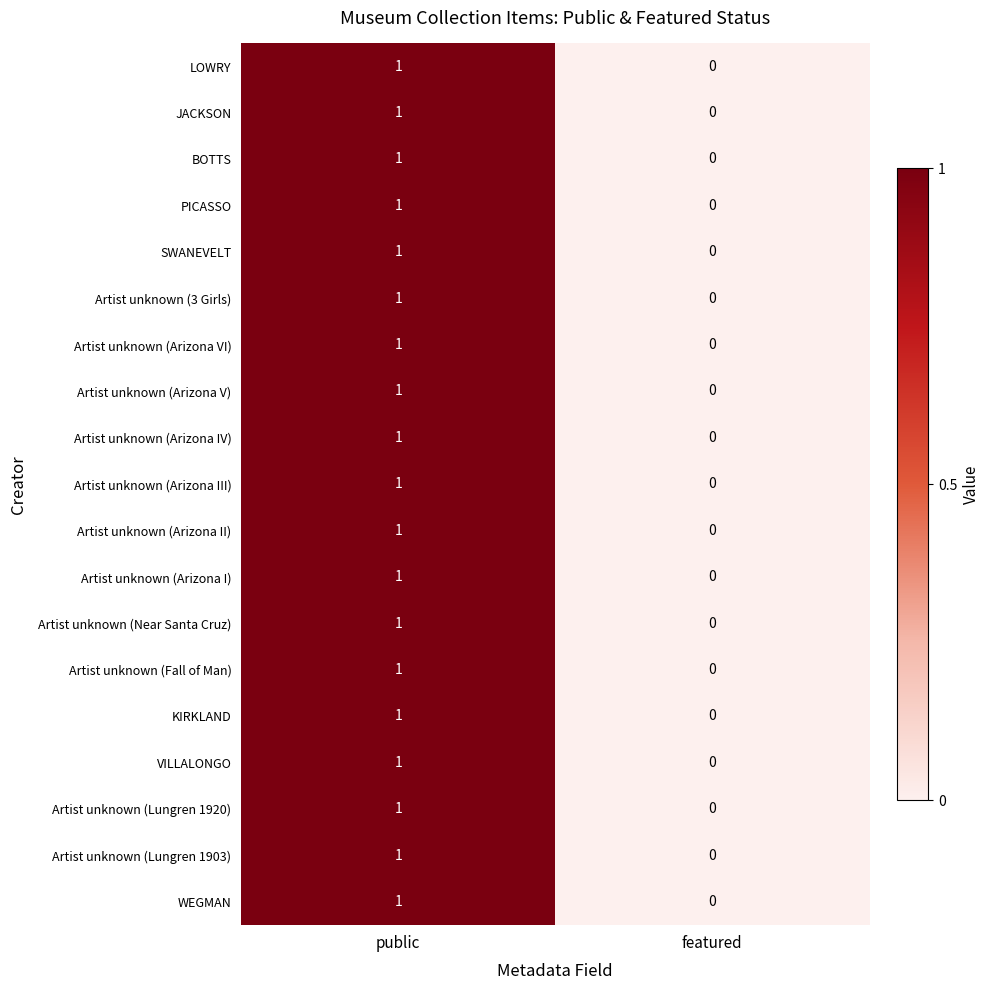

At which category is the sum across all series the highest?

public